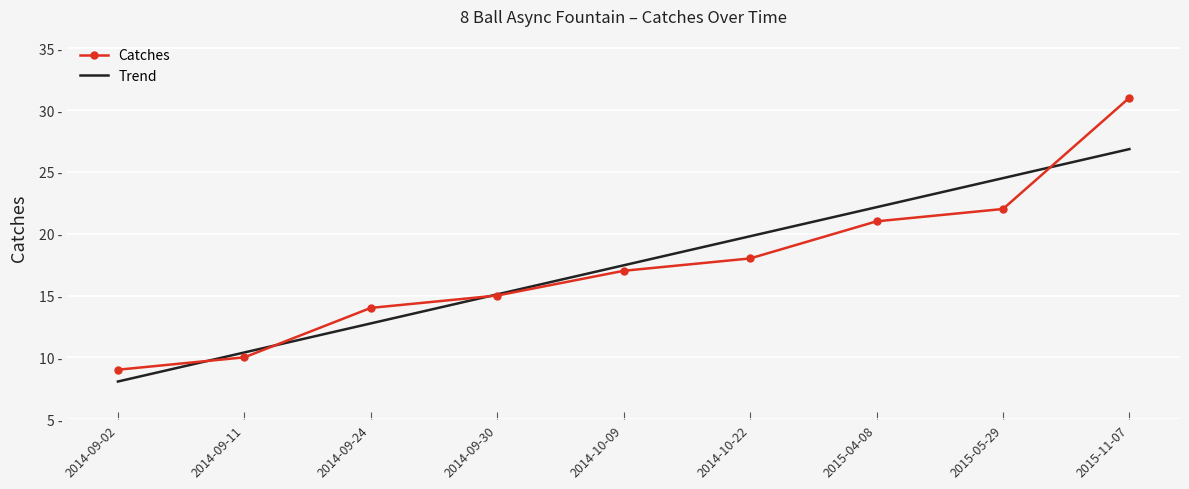

True or false: the data shows 12 at 2014-09-02.

False